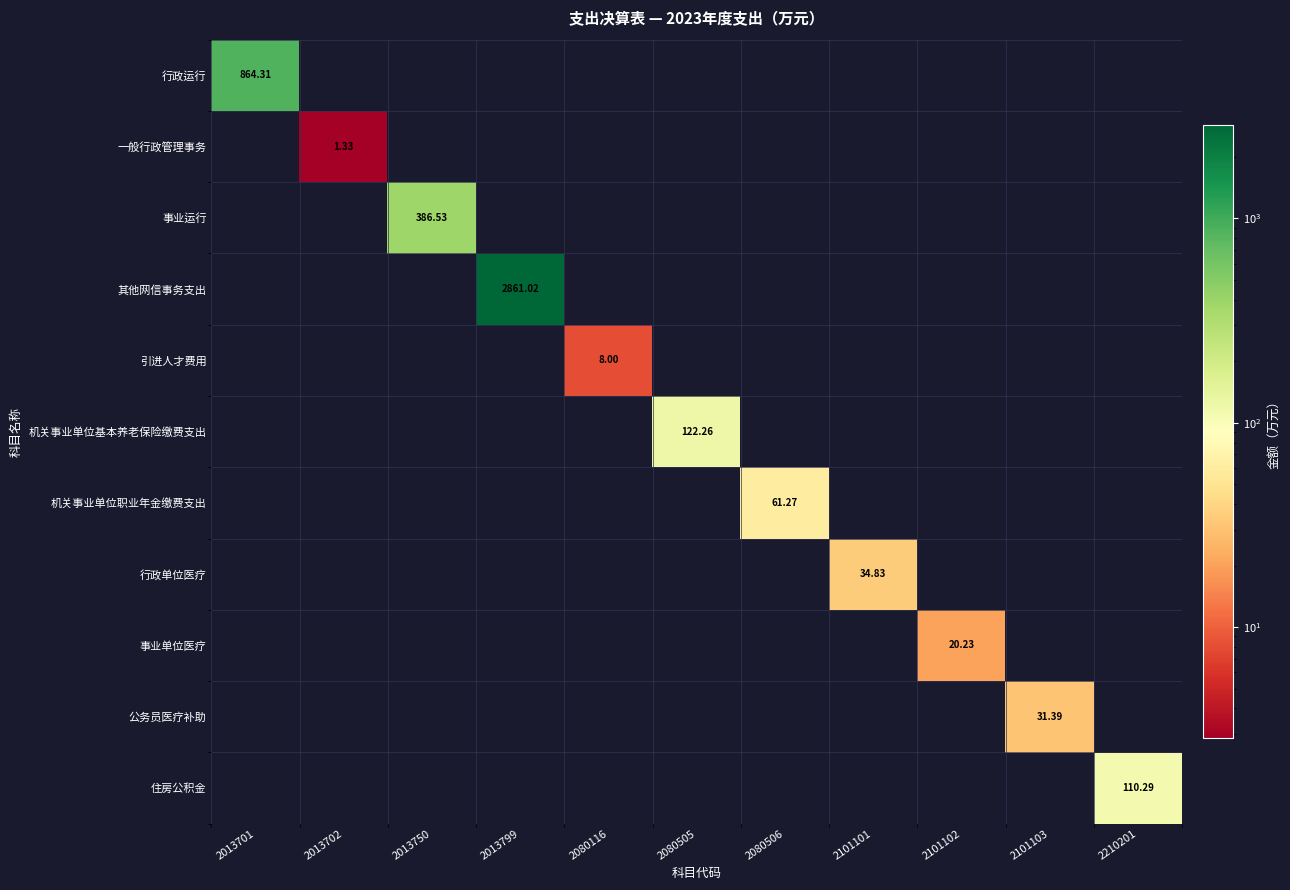

What is the difference between the highest and lowest values at 2101101?

34.8